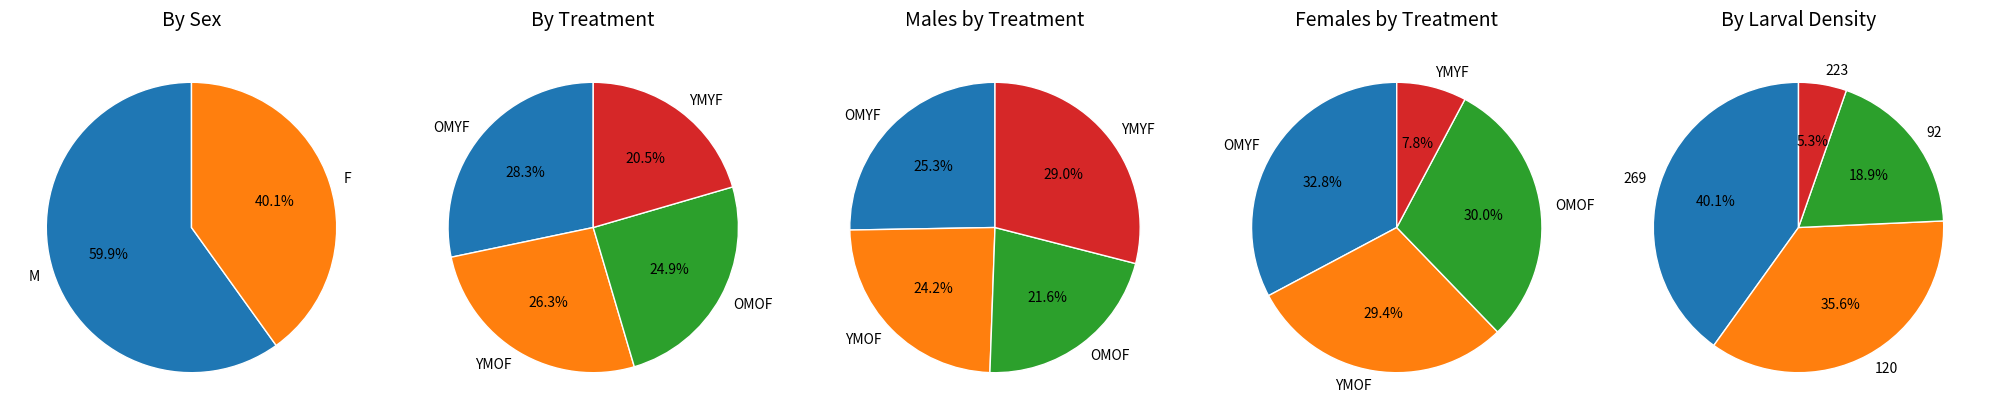

Does any single category account for the majority?

No